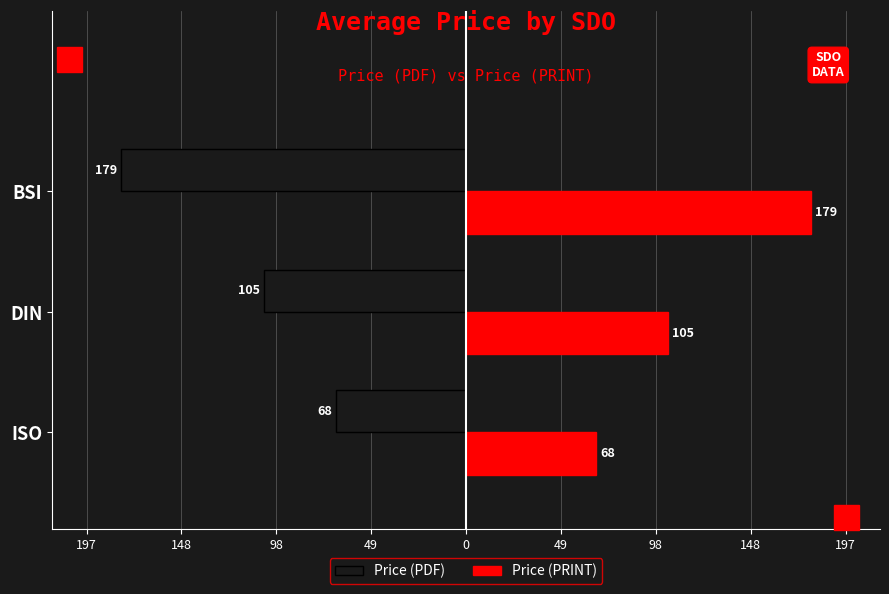

What is the value of the Price (PRINT) bar at the 1st from the left?

67.8